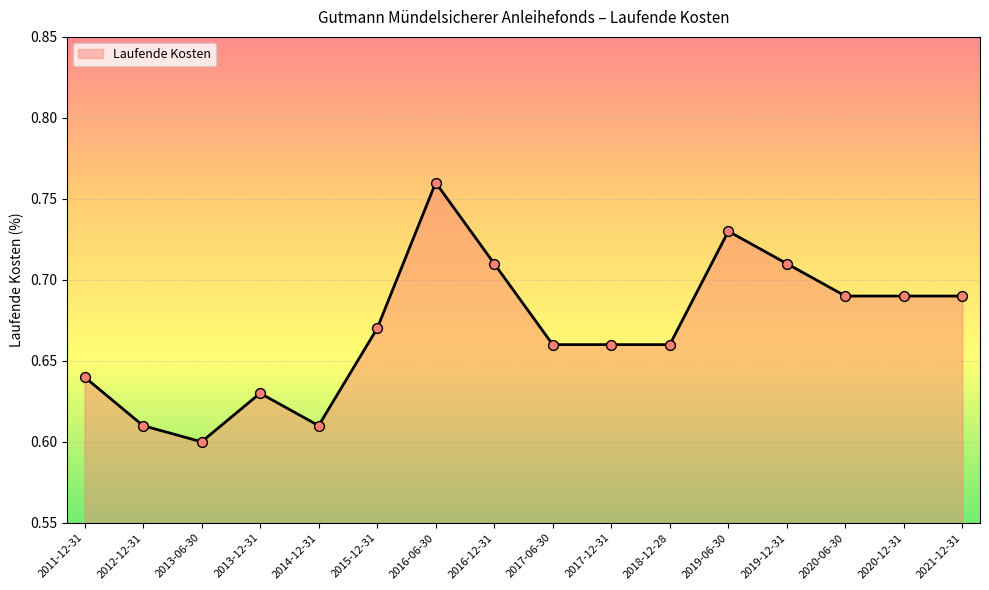

Which has a higher value, 2017-06-30 or 2019-12-31?

2019-12-31